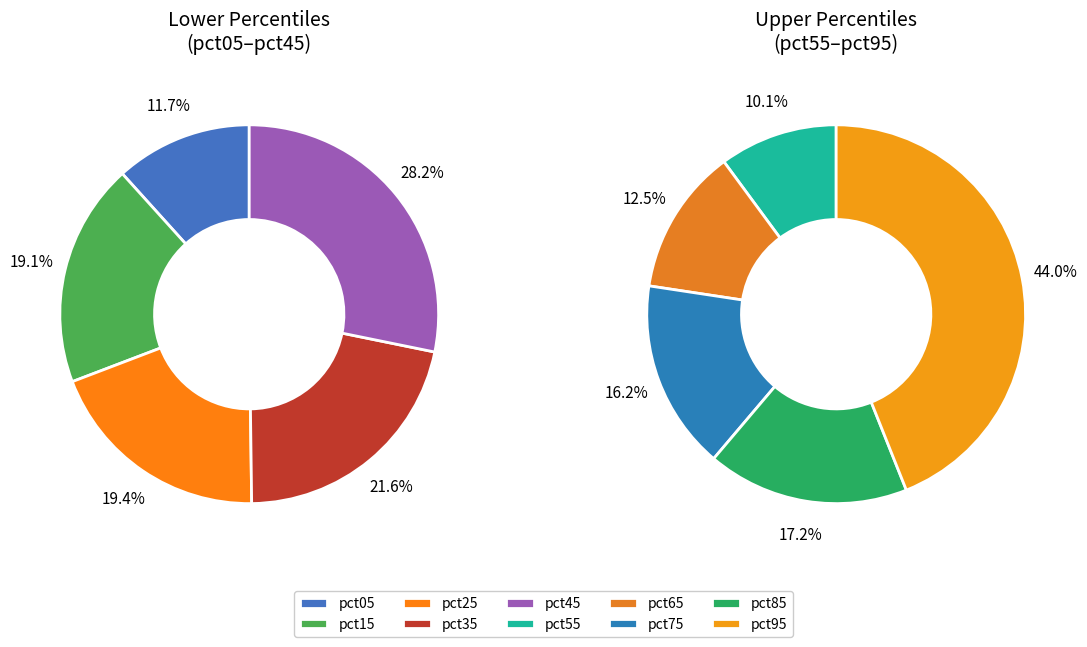

The pct95 slice represents 45% of the pie. True or false?

False